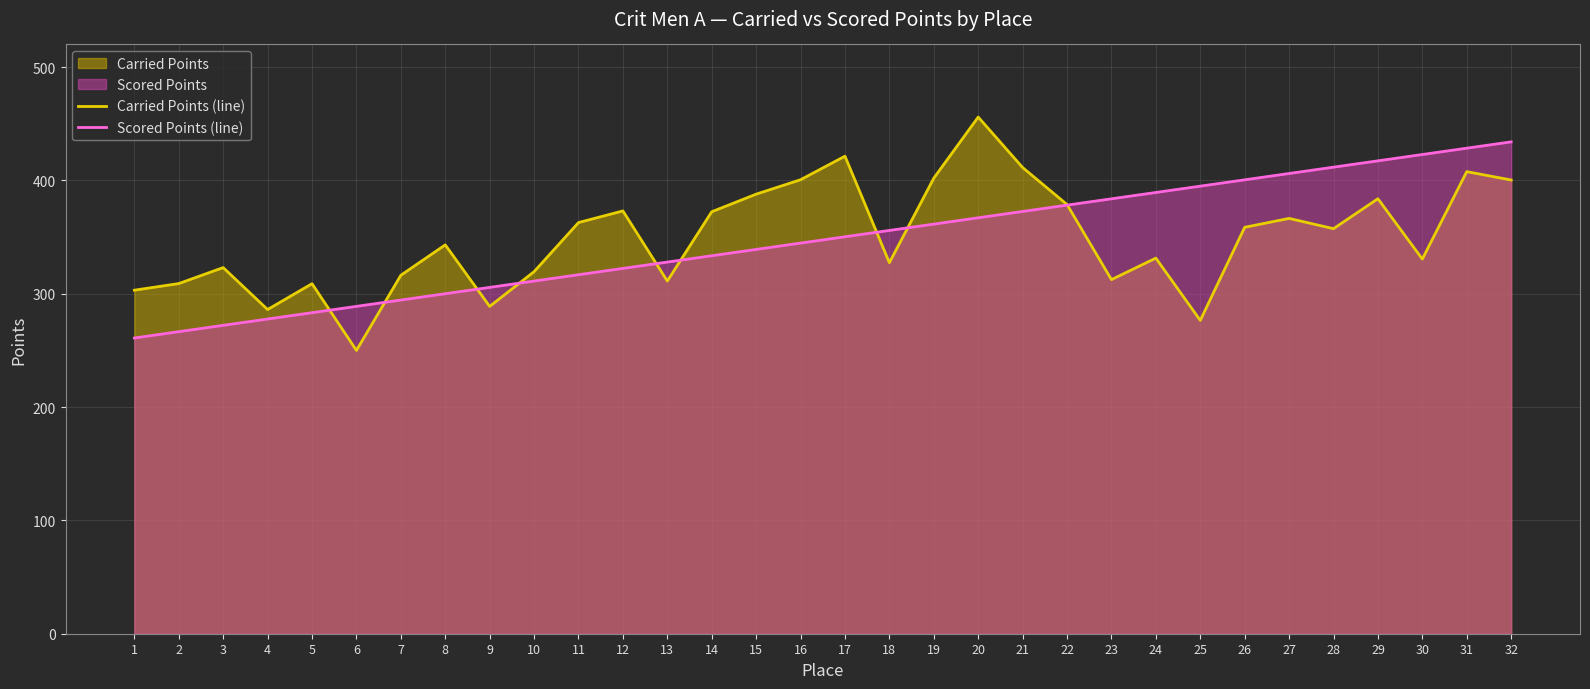

Which label corresponds to the largest value in the chart?

20